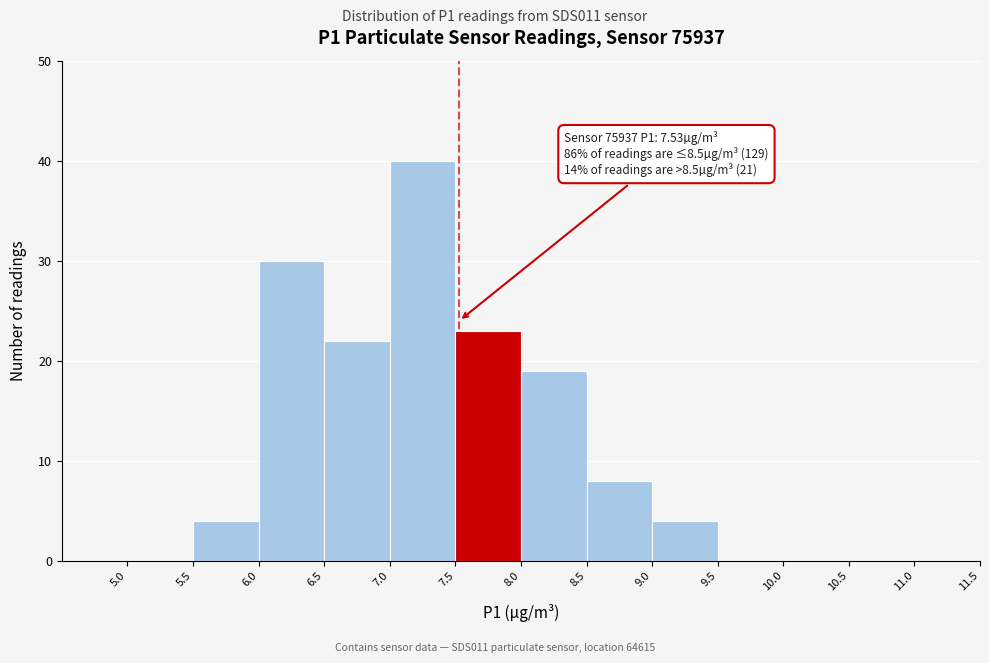

Over which range of the x-axis is the bar tallest?

7.0 to 7.5